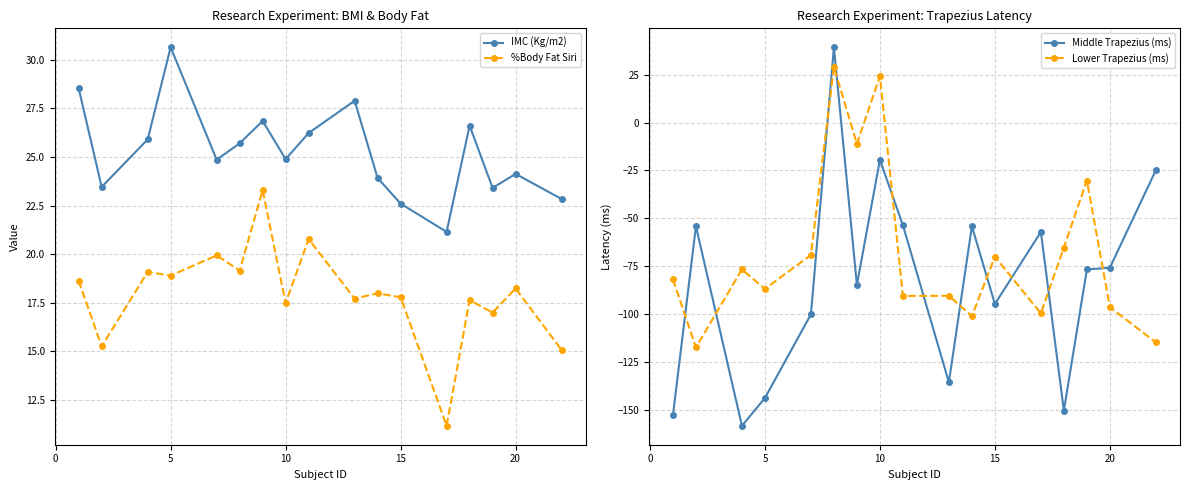

In IMC (Kg/m2), how many points are lower than both neighbors (excluding endpoints)?

5